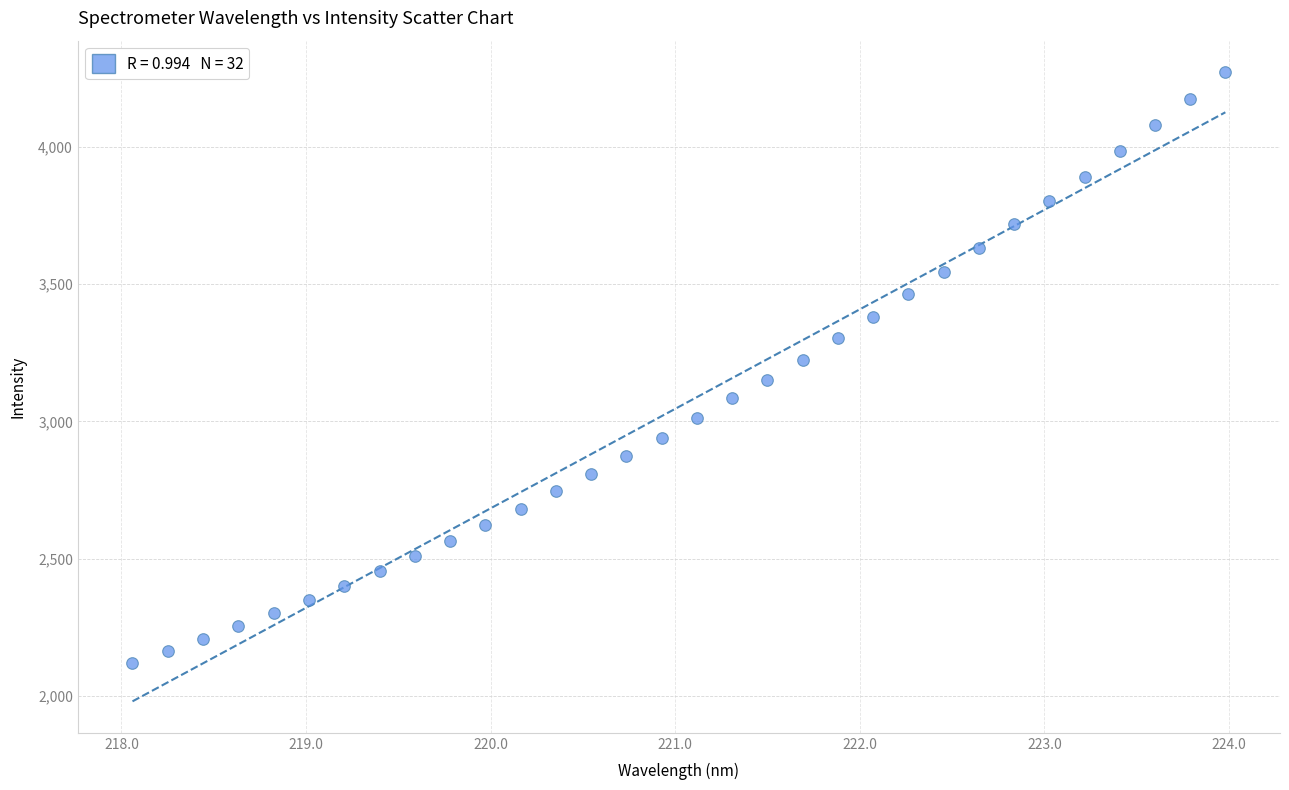

What is the range of Y values (max minus min)?

2153.2